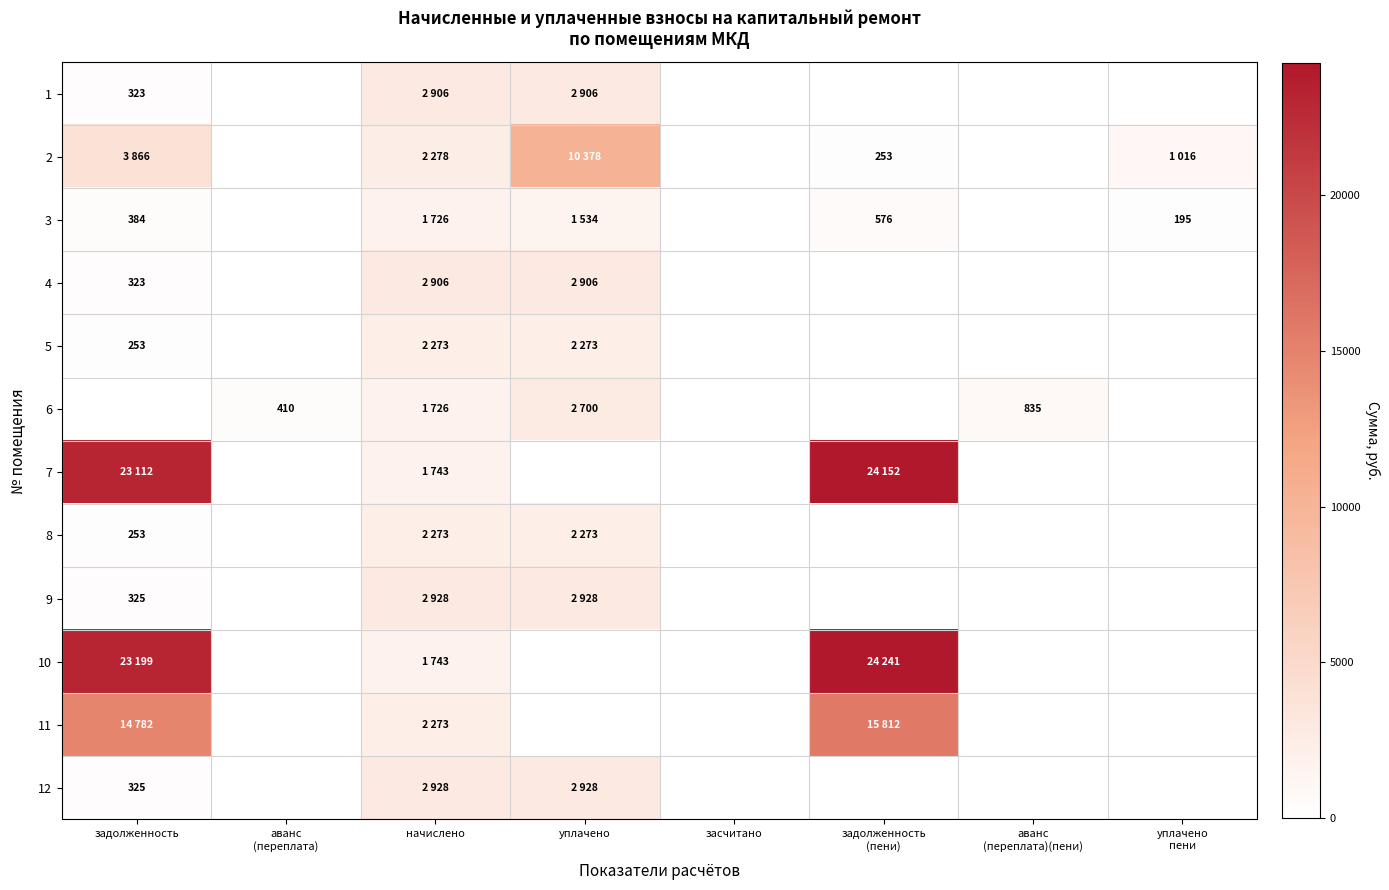

Is the value of 4 at аванс (переплата)(пени) greater than the value of 1 at уплачено?

No